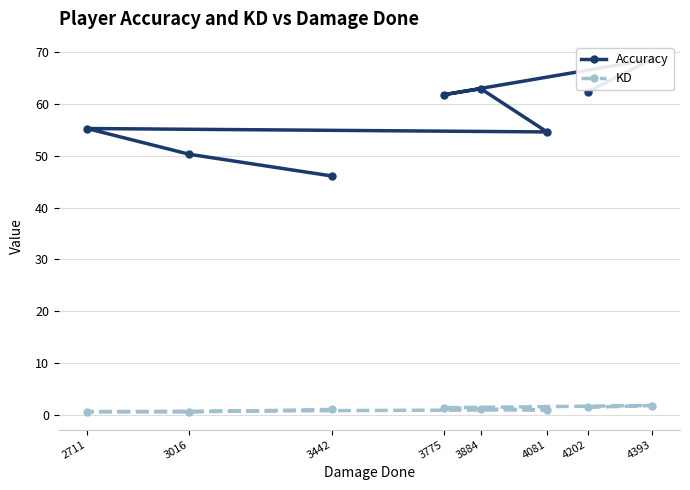

What is the maximum value for KD?

1.8